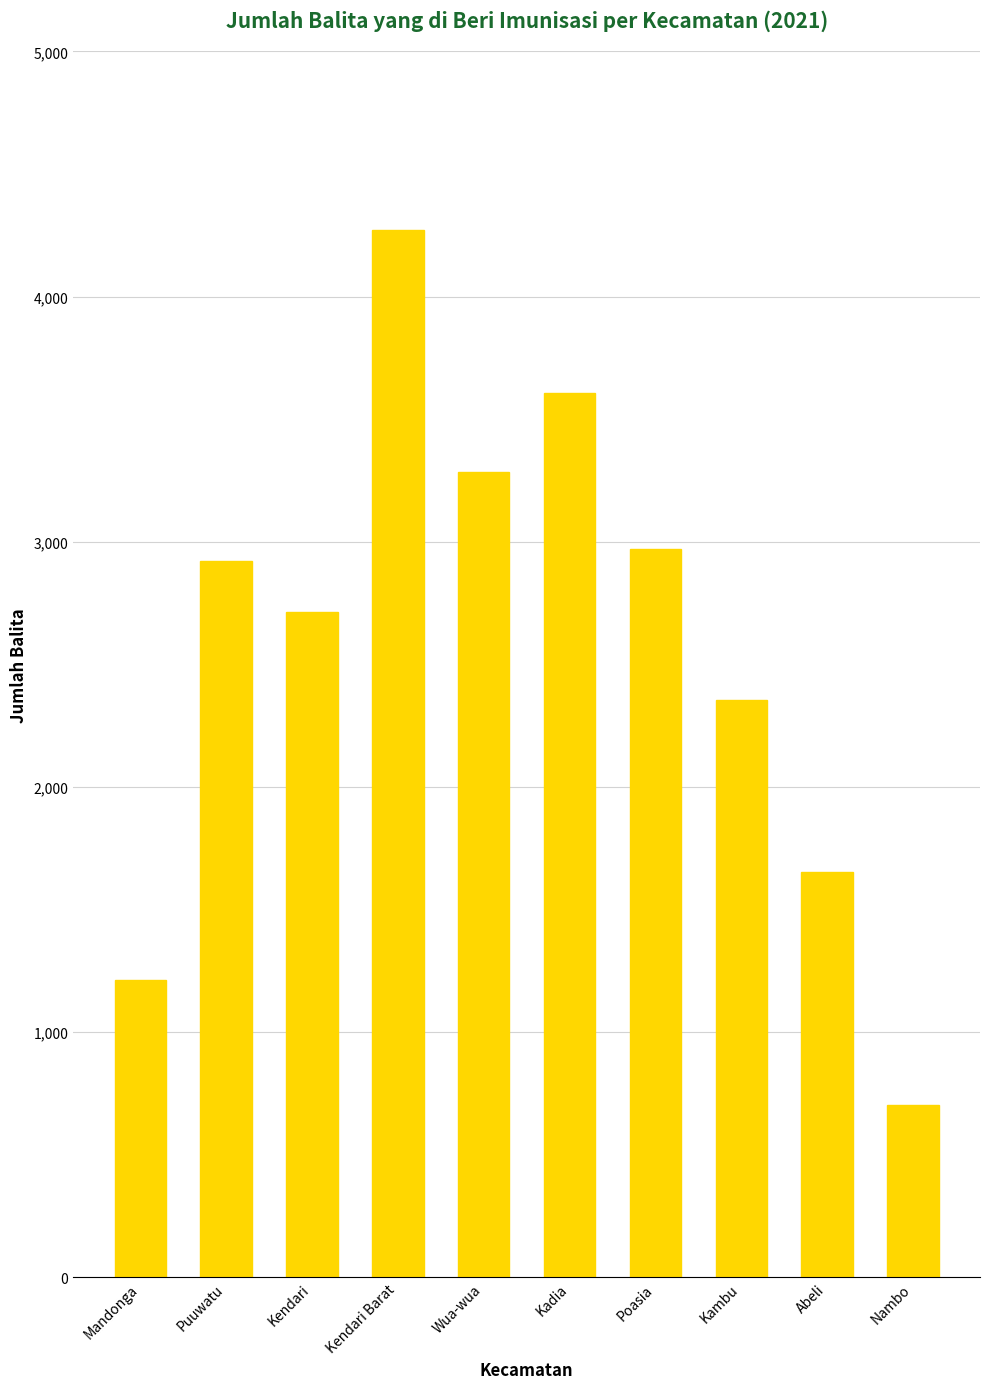

The value at Mandonga is 1212. True or false?

True